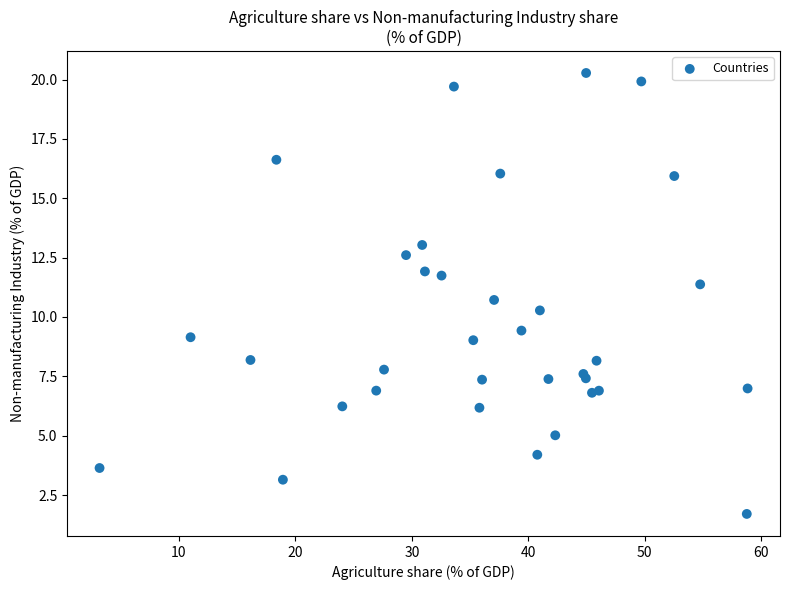

What Y value in the scatter plot is closest to 10?

10.3